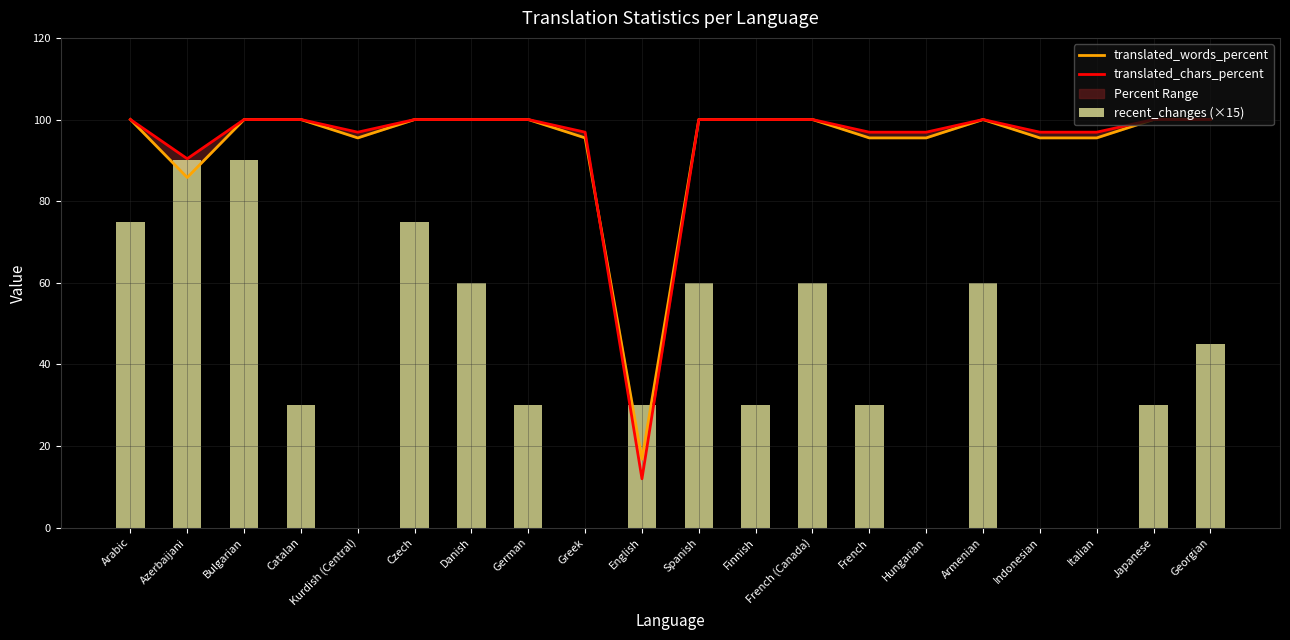

What is the value of the recent_changes (×15) bar at the 11th from the left?

60.0